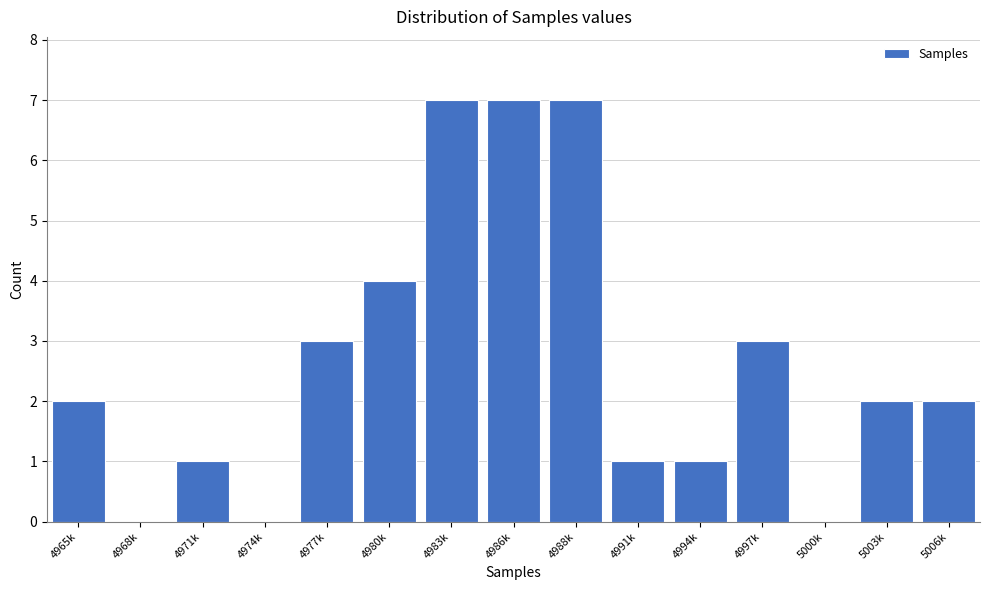

Reading right to left, what are all the values shown in this chart?

5006k=2	5003k=2	5000k=0	4997k=3	4994k=1	4991k=1	4988k=7	4986k=7	4983k=7	4980k=4	4977k=3	4974k=0	4971k=1	4968k=0	4965k=2